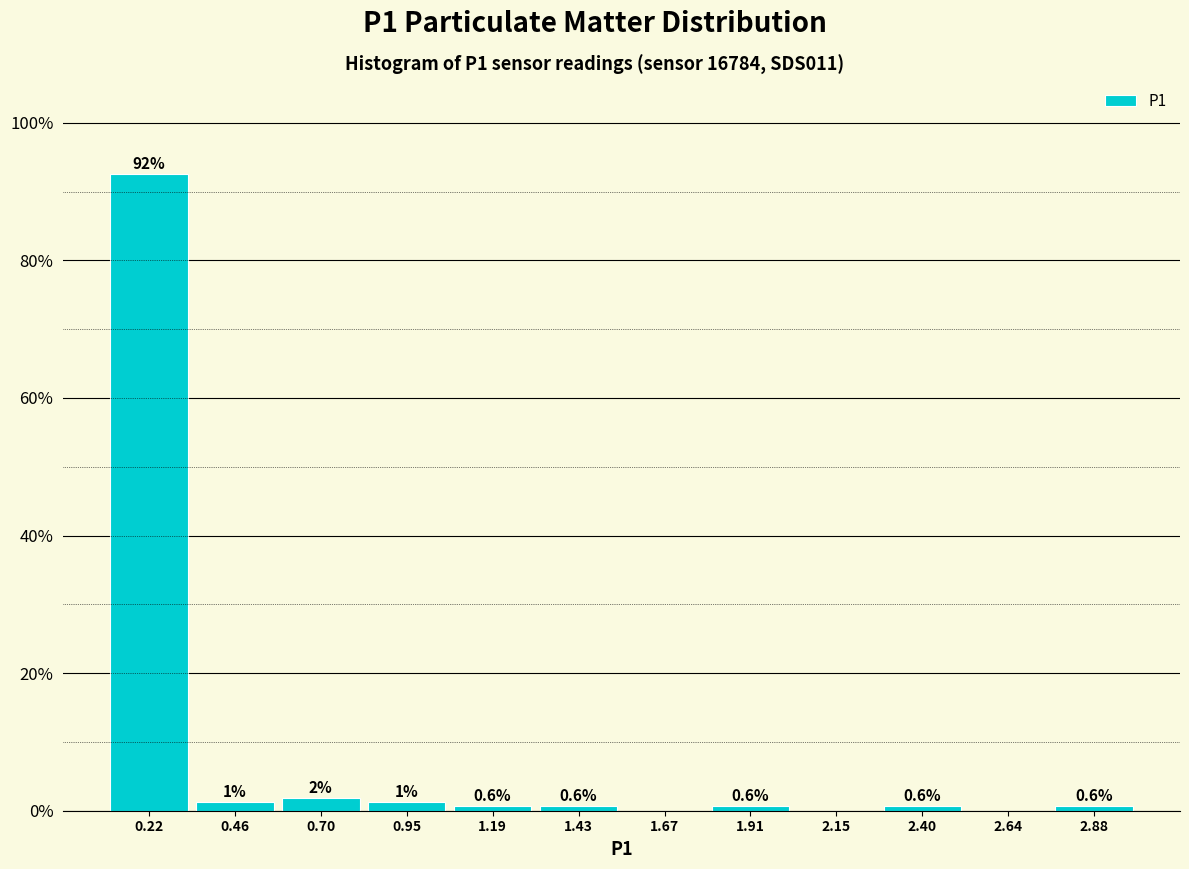

Which range on the x-axis has the tallest bar?

0.10 to 0.35